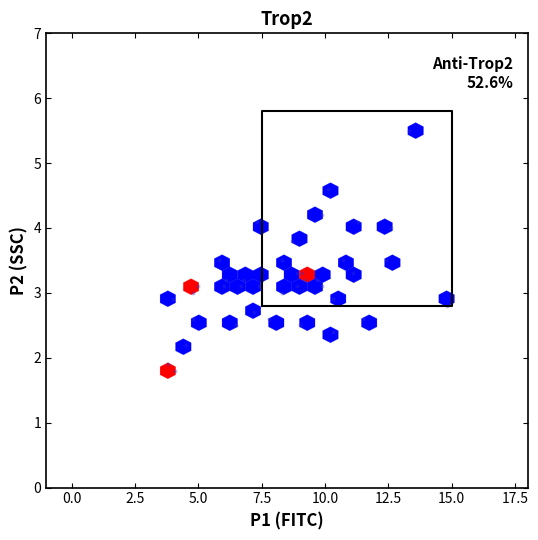

What is the range of X values (max minus min)?

11.0